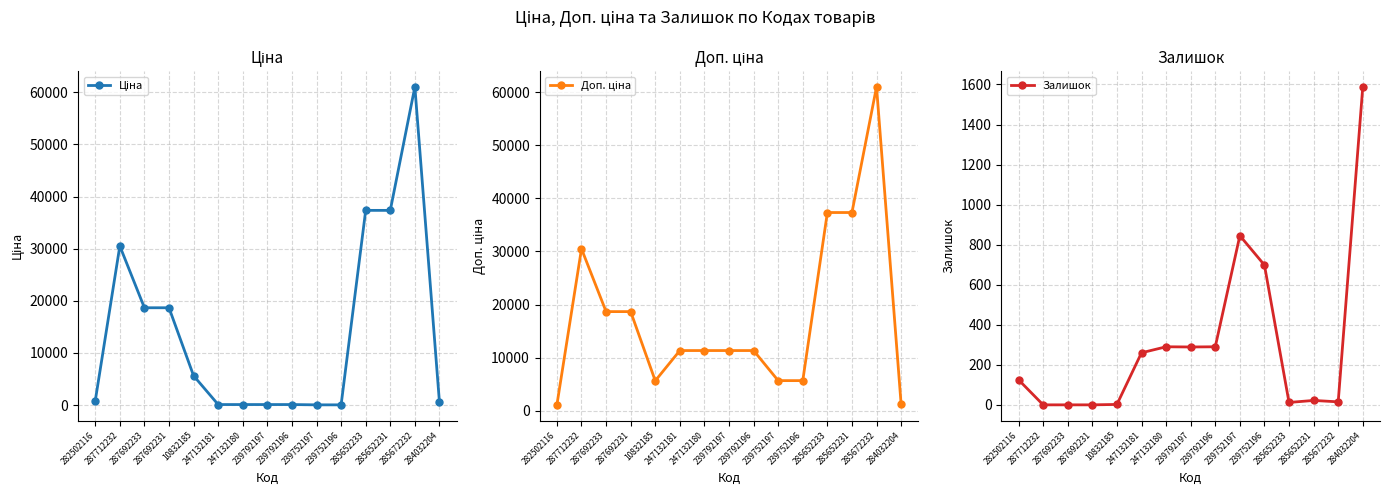

What is the label of the 9th point from the left?

239792196